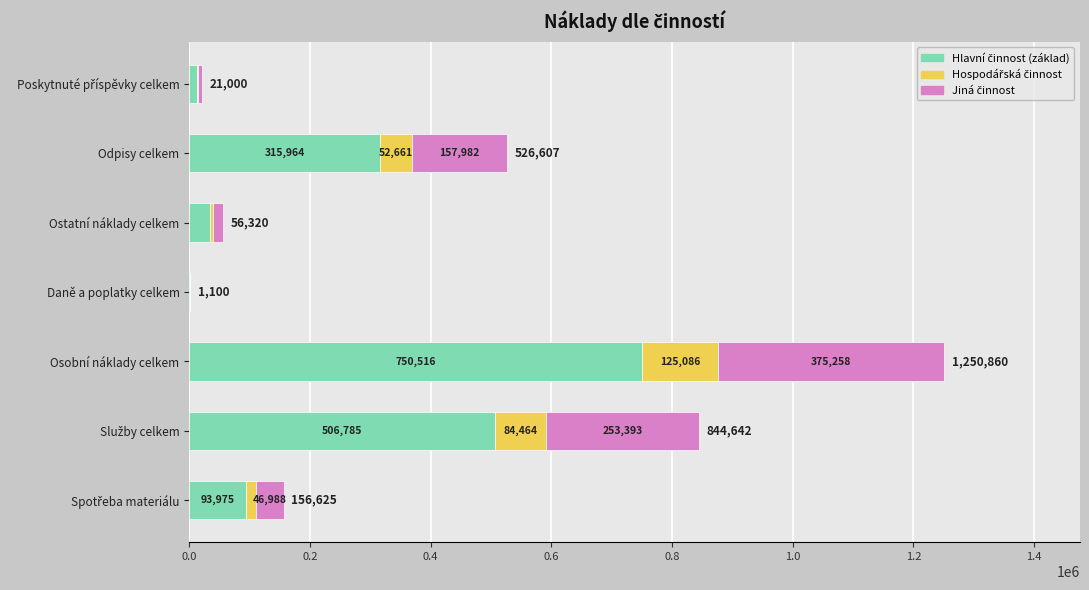

At which category is the sum across all series the highest?

Osobní náklady celkem